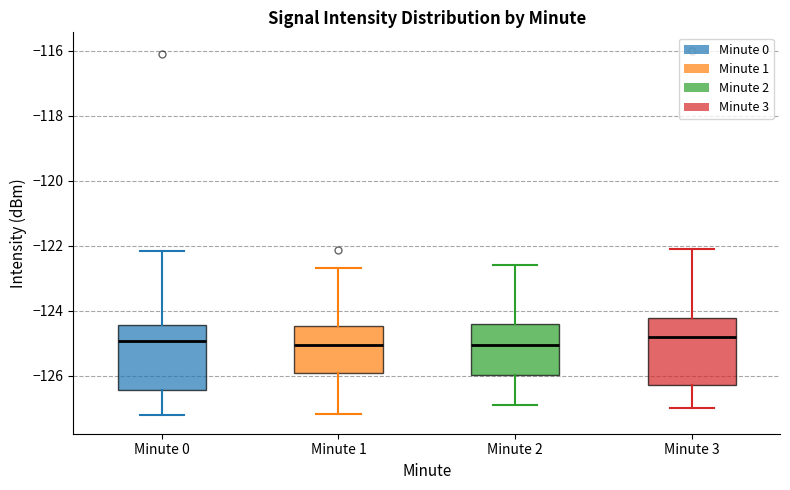

Reading left to right, transcribe this box plot: for each box, give where its median line is, the range the box spans, and where its two whiskers end, as read against the y-axis. The values are not printed on the chart, so give them approximately, as read against the axis.

Minute 0: median -125.0, box -126.4 to -124.4, whiskers -127.2 to -122.2
Minute 1: median -125.0, box -126.0 to -124.4, whiskers -127.2 to -122.6
Minute 2: median -125.0, box -126.0 to -124.4, whiskers -126.8 to -122.6
Minute 3: median -124.8, box -126.2 to -124.2, whiskers -127.0 to -122.0